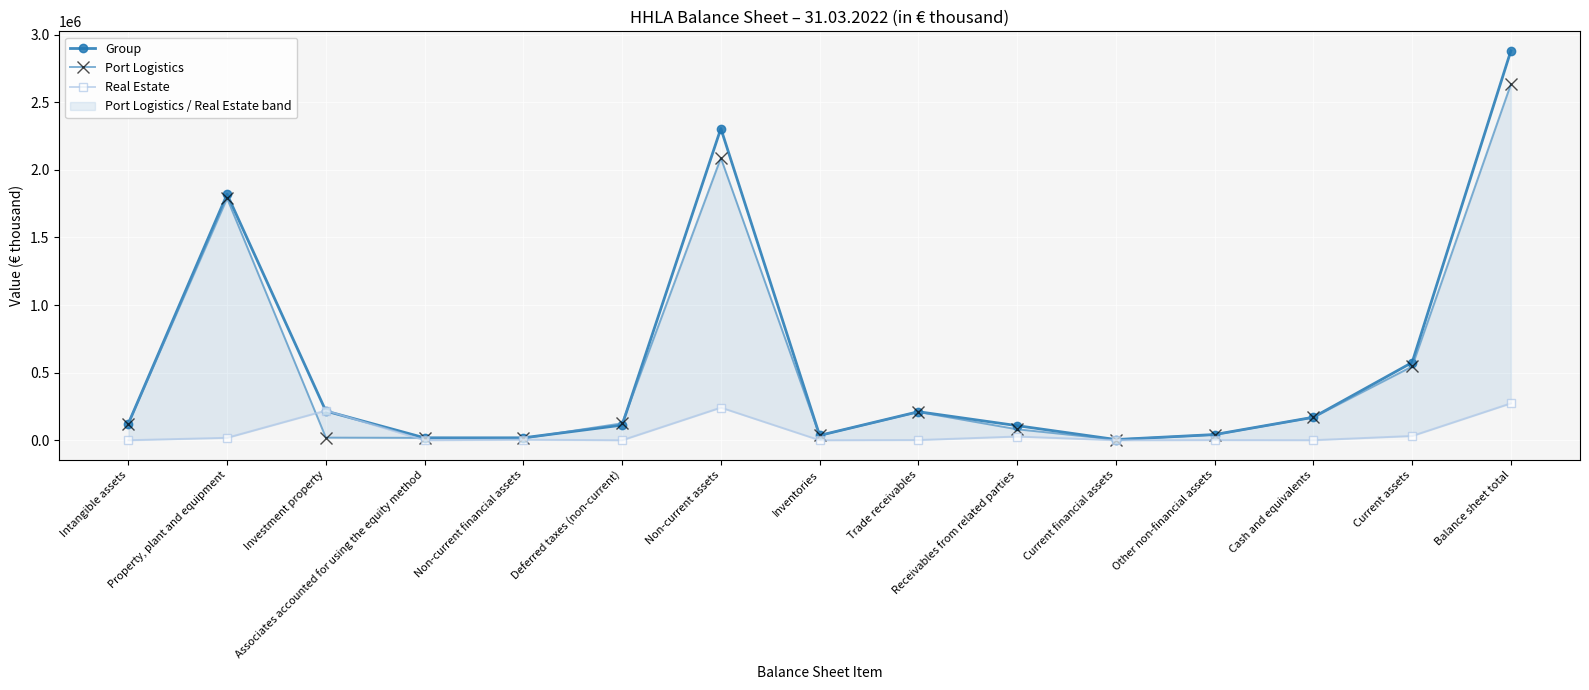

What position from the right is Associates accounted for using the equity method?

12